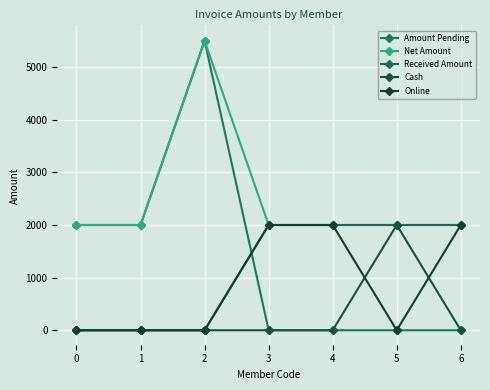

Between 4 and 5, which is larger?

4